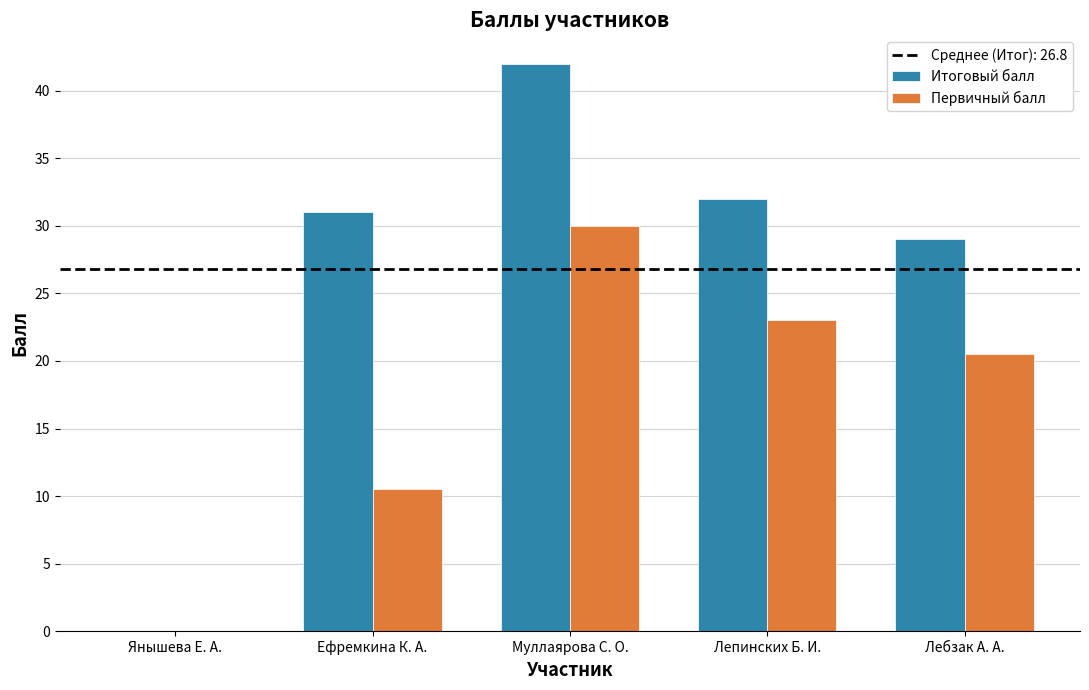

At which label does Итоговый балл reach its peak?

Муллаярова С. О.